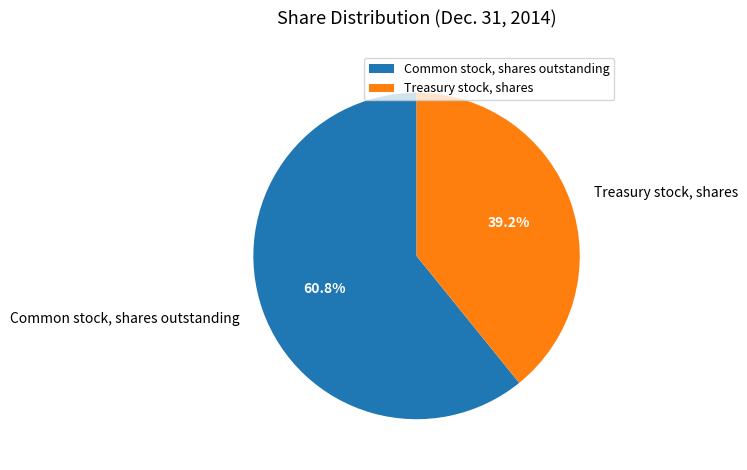

Rank the categories by value from highest to lowest.

Common stock, shares outstanding, Treasury stock, shares